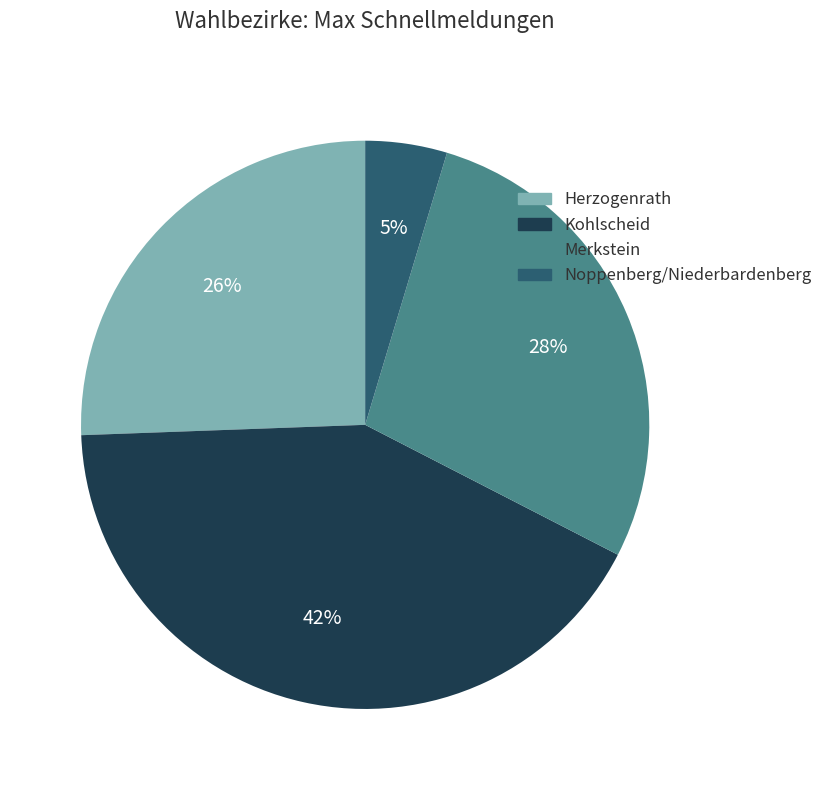

How many slices are in this pie chart?

4